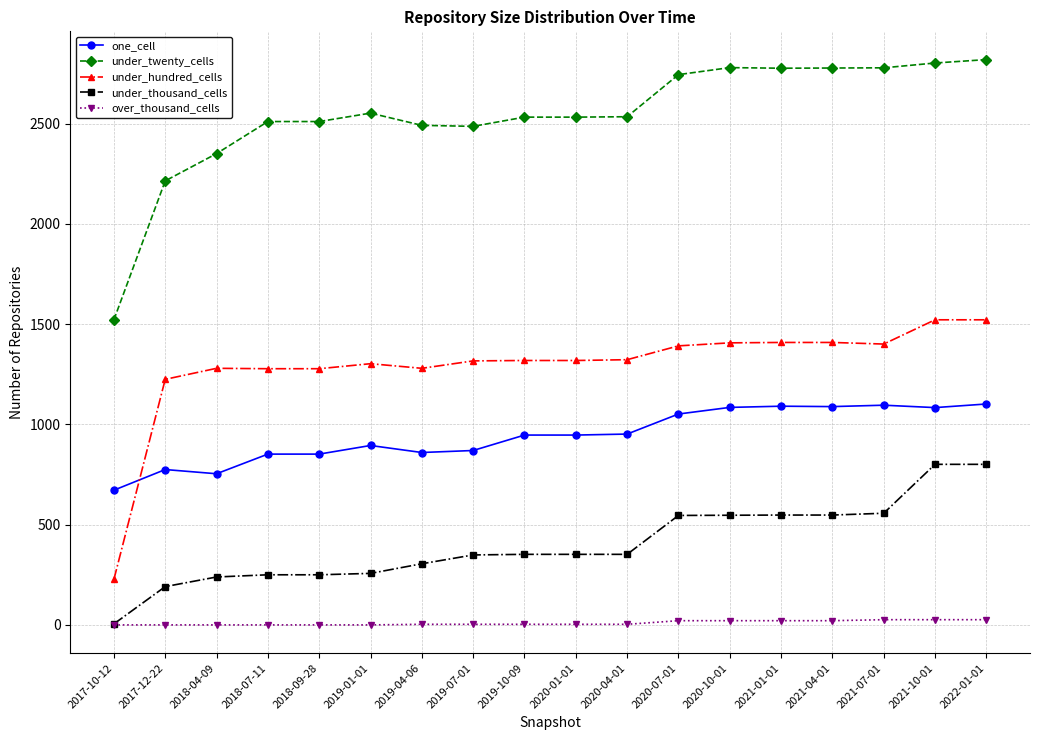

The value of under_thousand_cells at 2019-07-01 is 507. True or false?

False